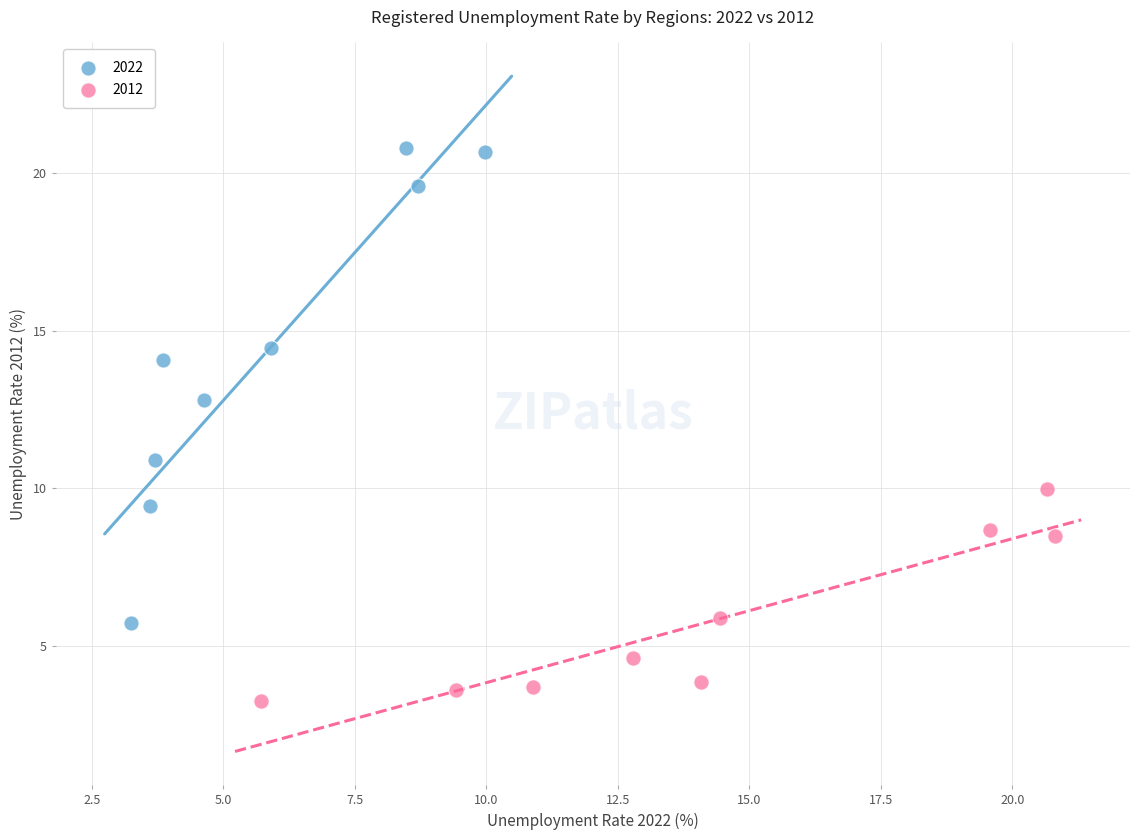

Which series has the widest spread of Y values?

2022